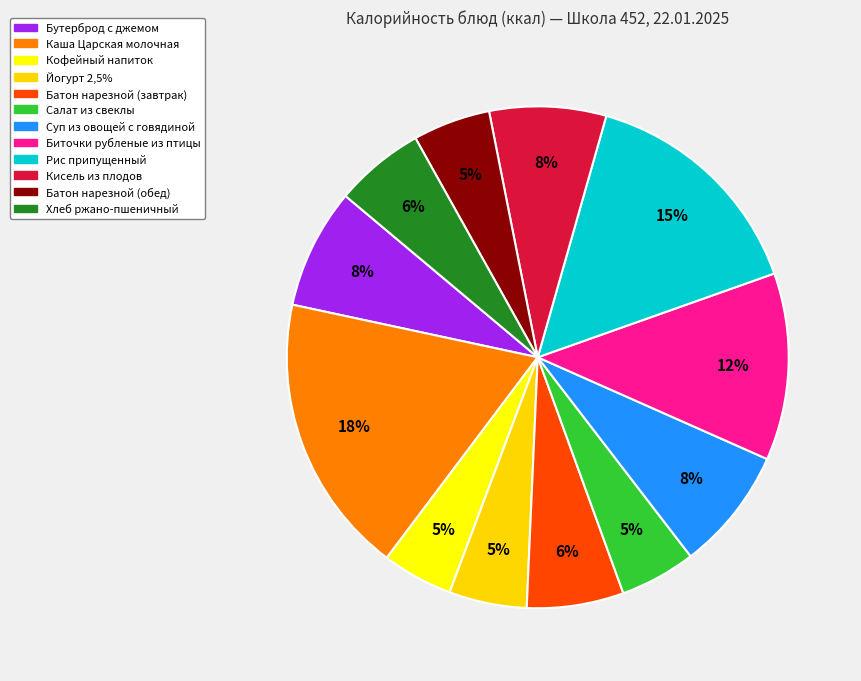

Is it true that Батон нарезной (завтрак) is 1% of the pie?

False